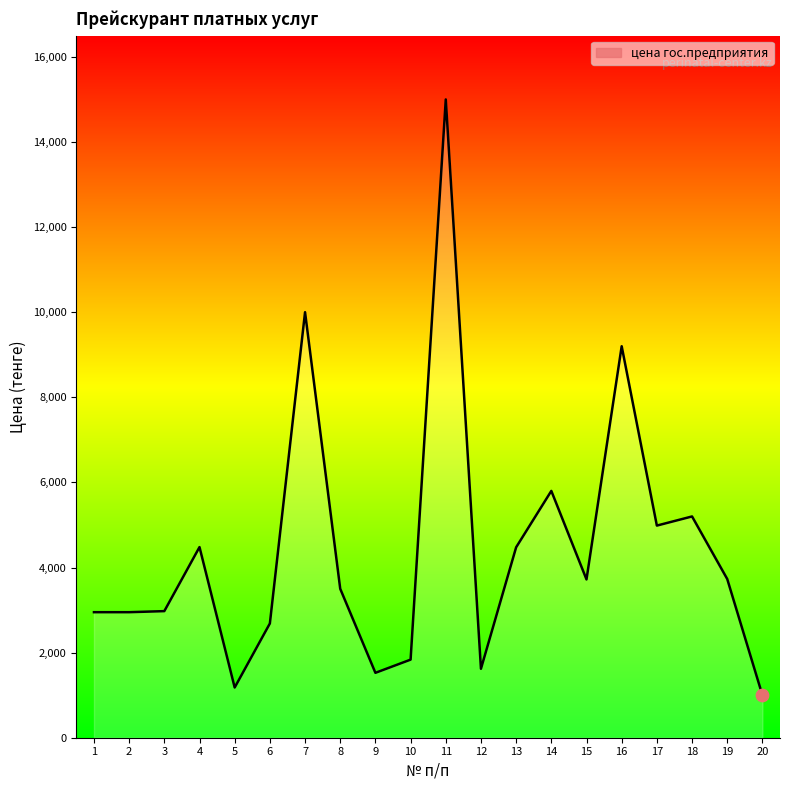

Which has a higher value, 14 or 5?

14